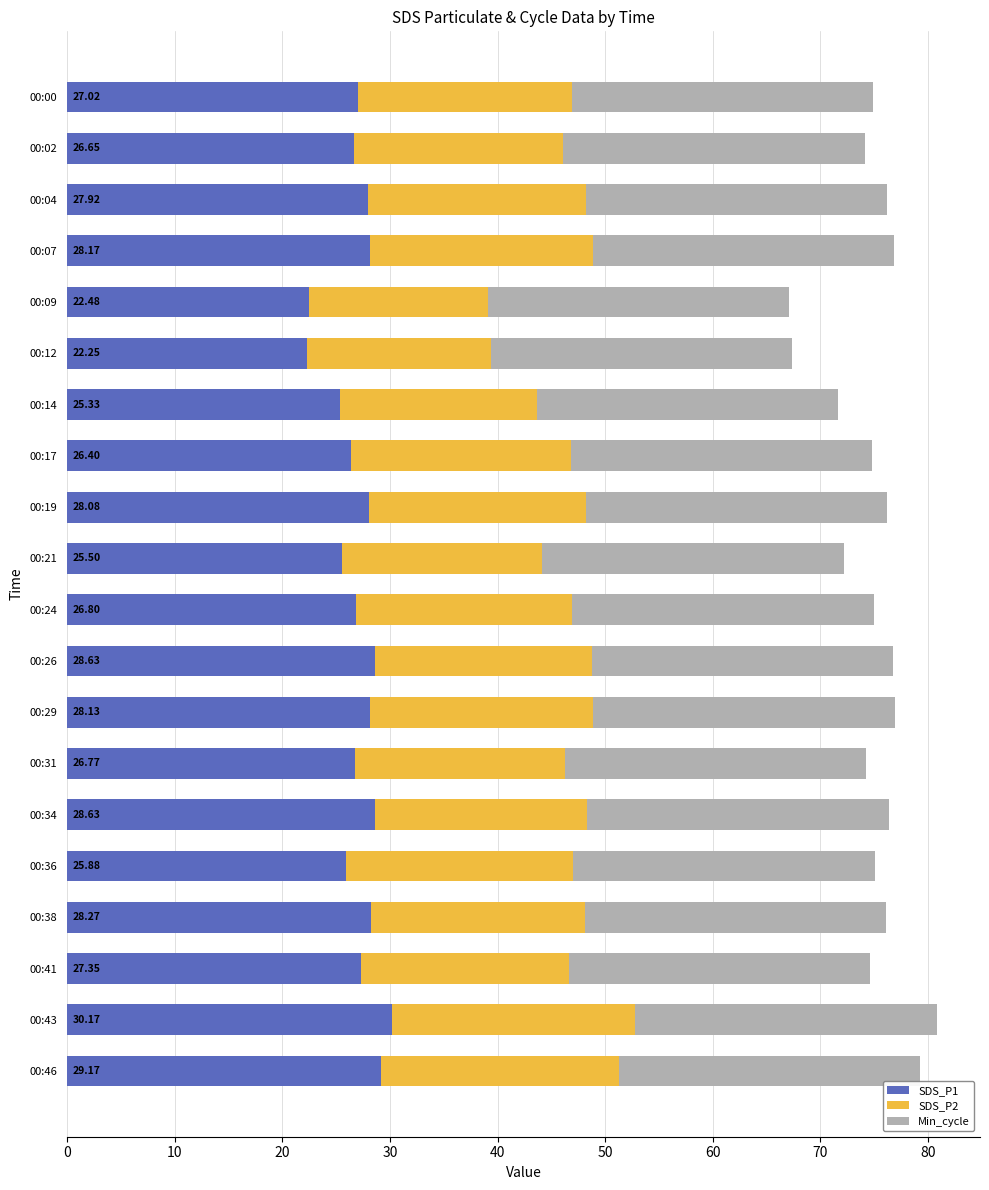

What is the difference between the second highest and minimum values in the SDS_P1 series?

6.9